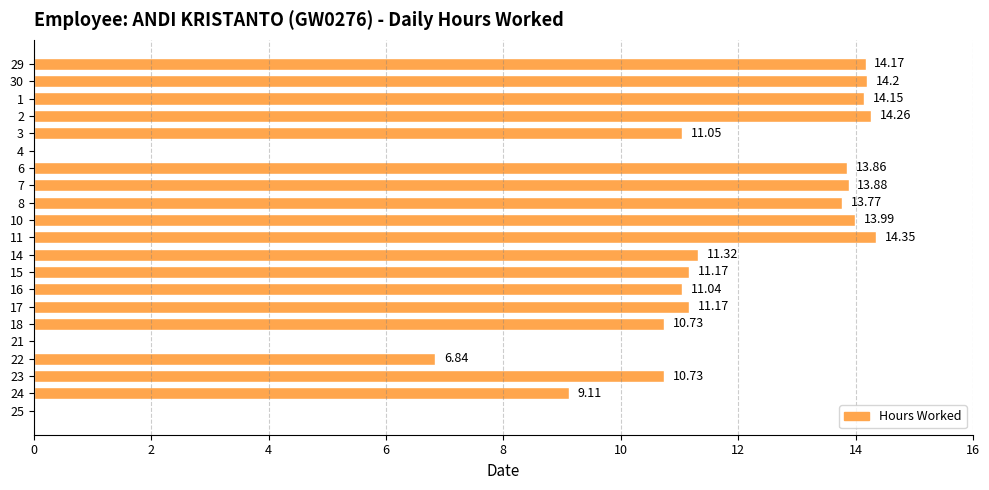

What is the sum of the values at 3 and 21?

11.1